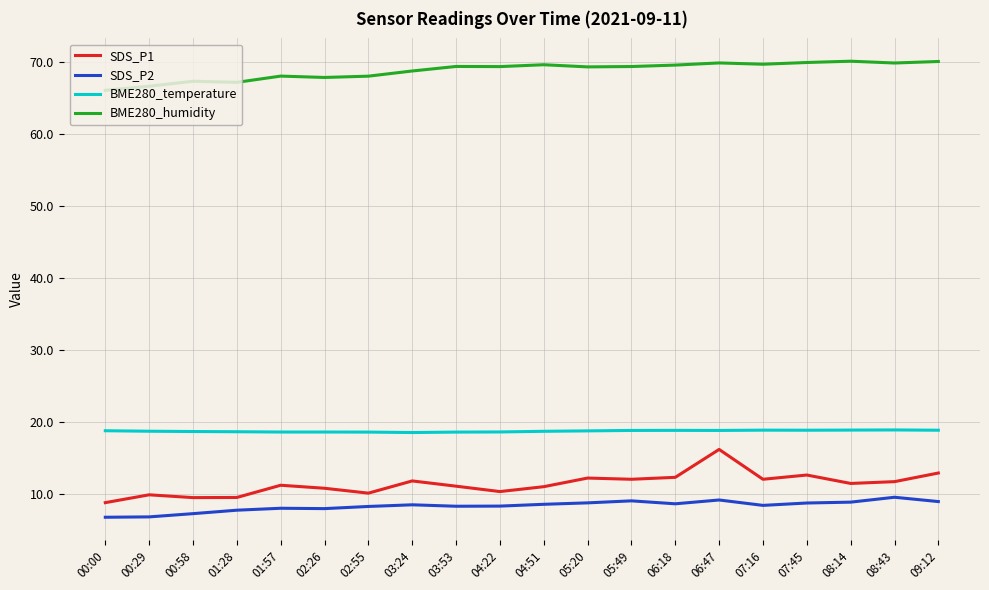

What position from the left is 04:51?

11